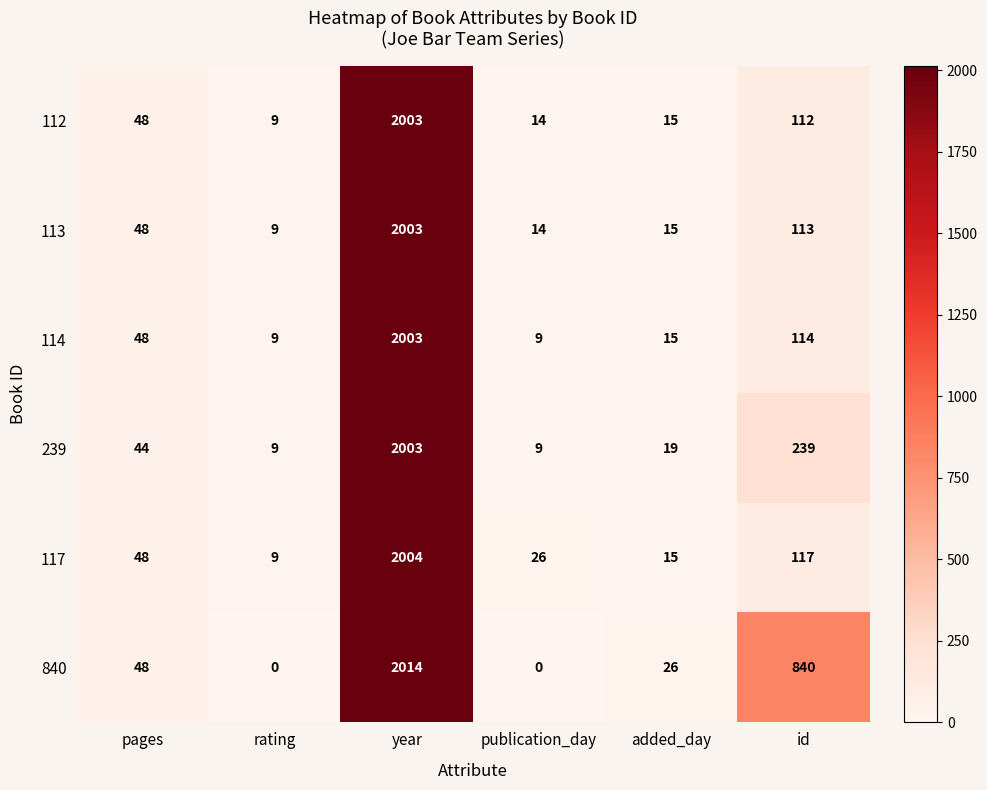

How many series are shown in this chart?

6